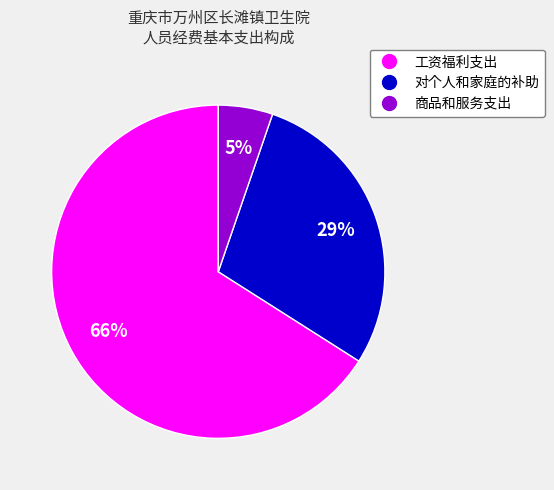

How many segments does this pie chart have?

3